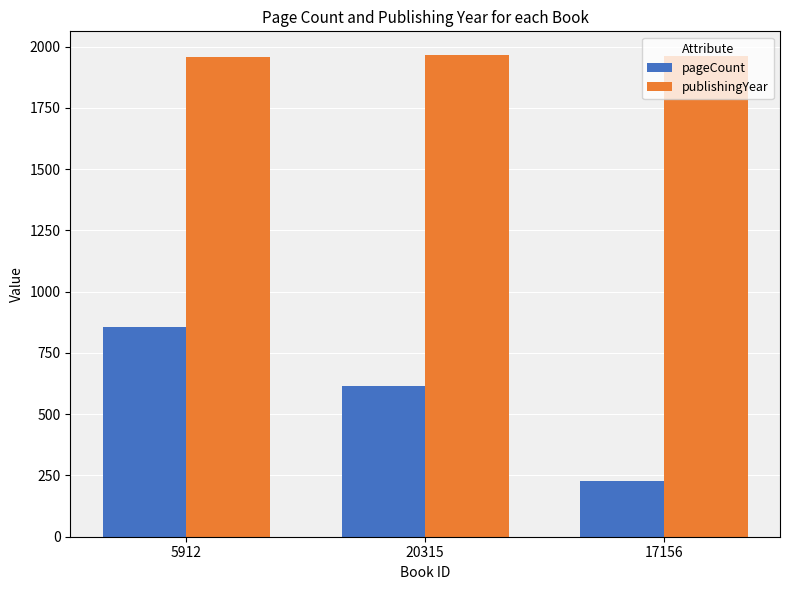

At which category is the sum across all series the highest?

5912